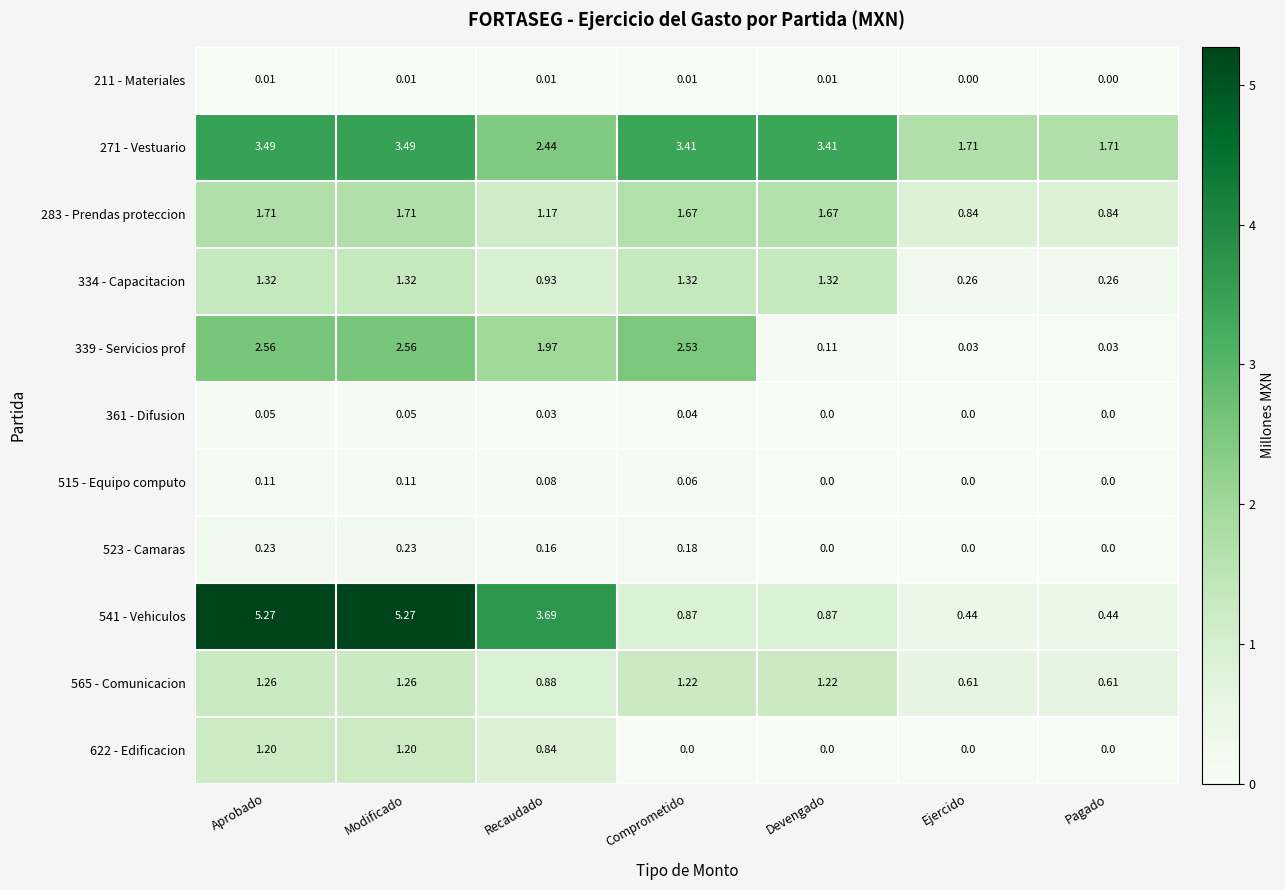

Count the number of categories in the chart.

7